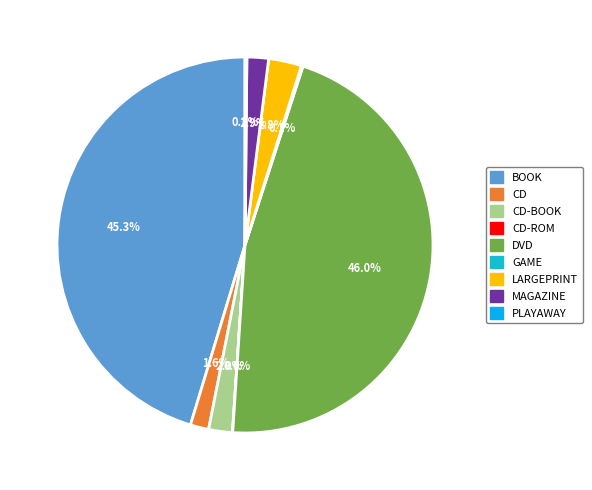

Which category has the biggest portion of the pie?

DVD